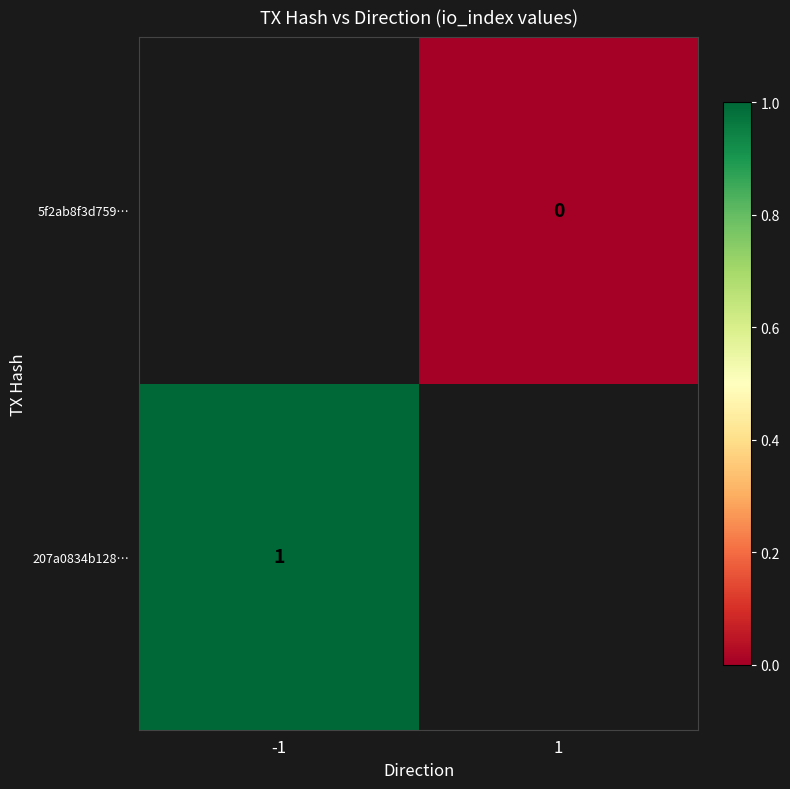

Is the value of 5f2ab8f3d759… at 1 greater than the value of 207a0834b128… at -1?

No